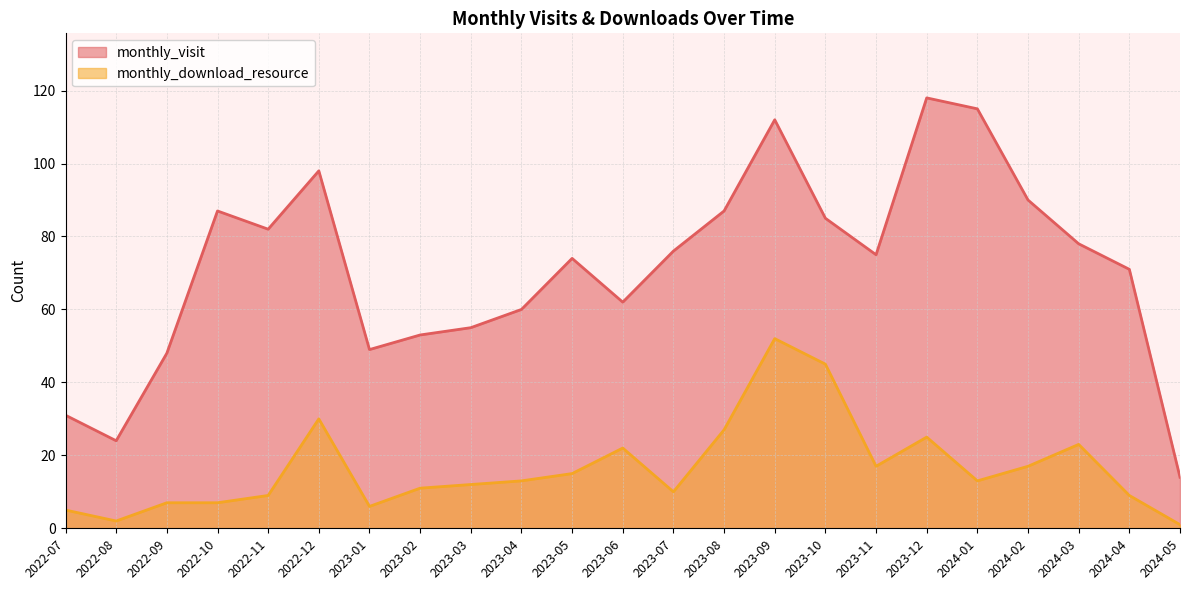

Between 2023-06 and 2024-03, which series saw the biggest shift?

monthly_visit